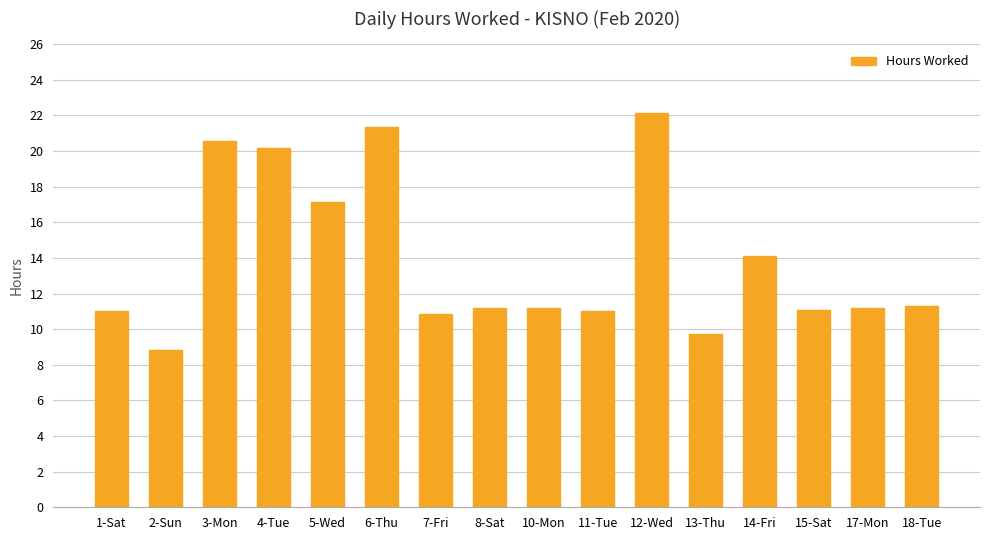

What is the change in value from 6-Thu to 7-Fri?

-10.5